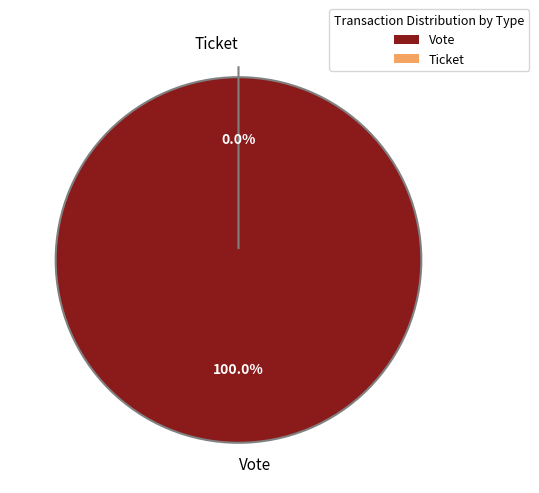

Rank the categories by value from lowest to highest.

Ticket, Vote